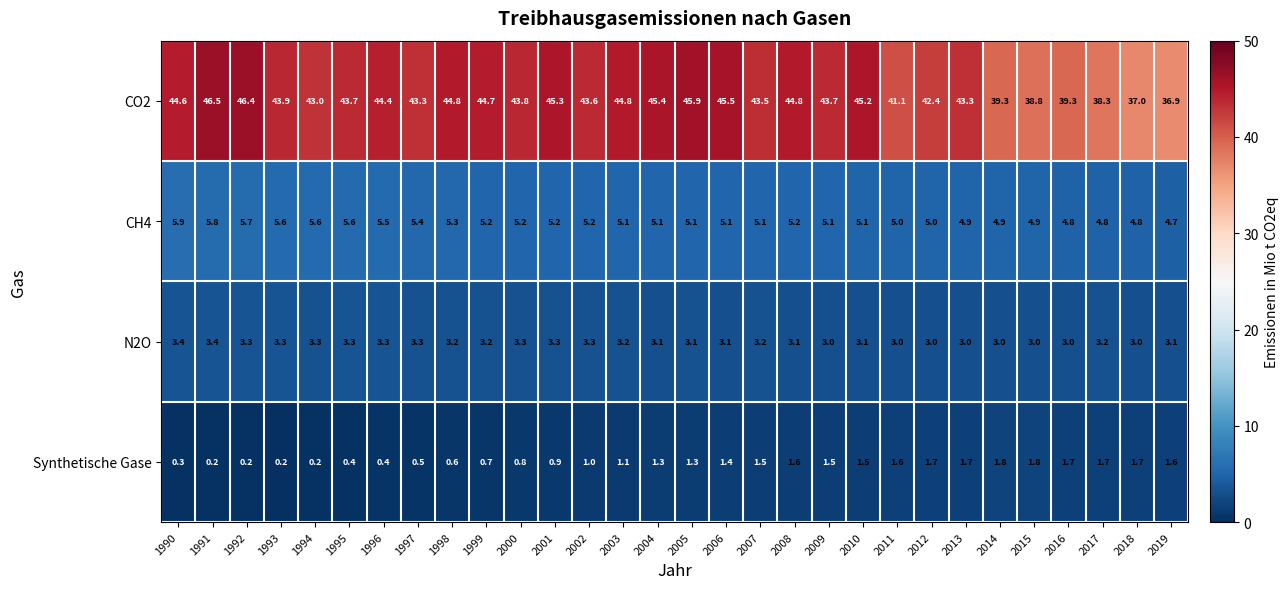

The N2O series shows 1.2 at 2016. True or false?

False